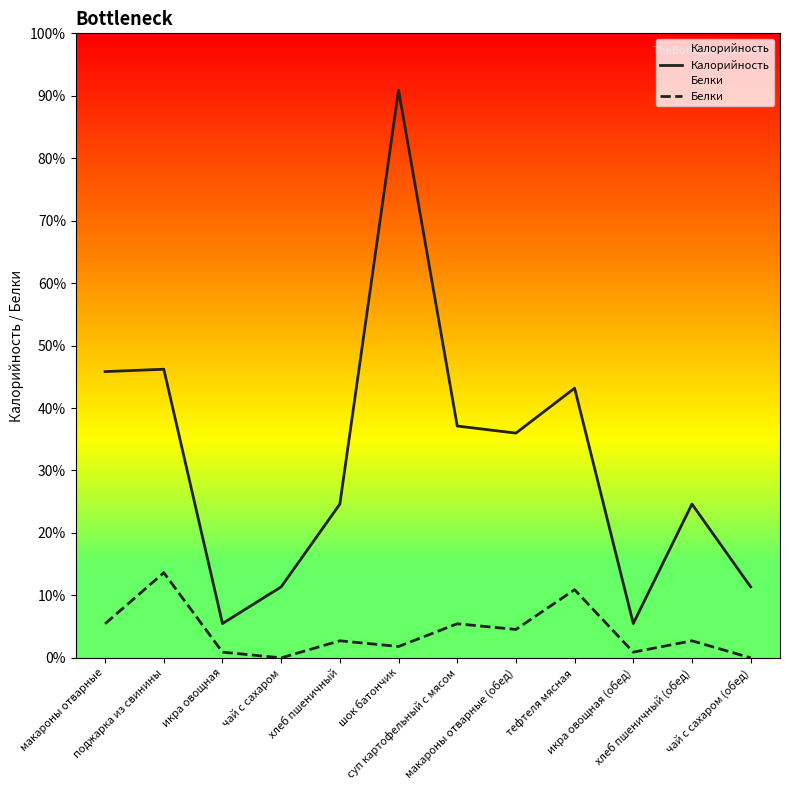

How many data points in Белки are above 14?

7